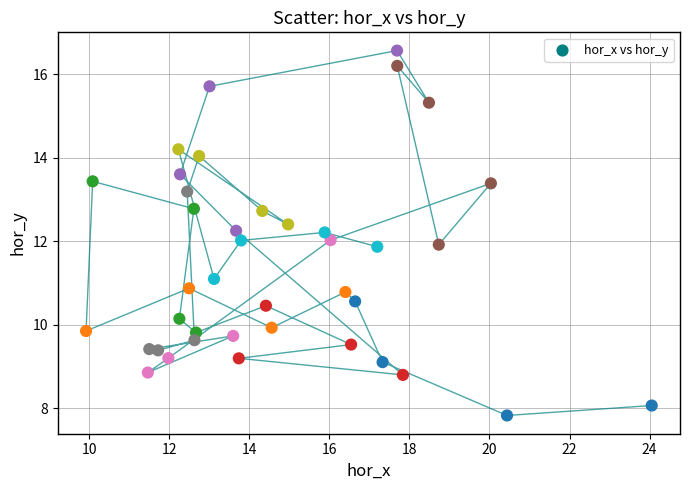

What is the range of Y values (max minus min)?

8.7